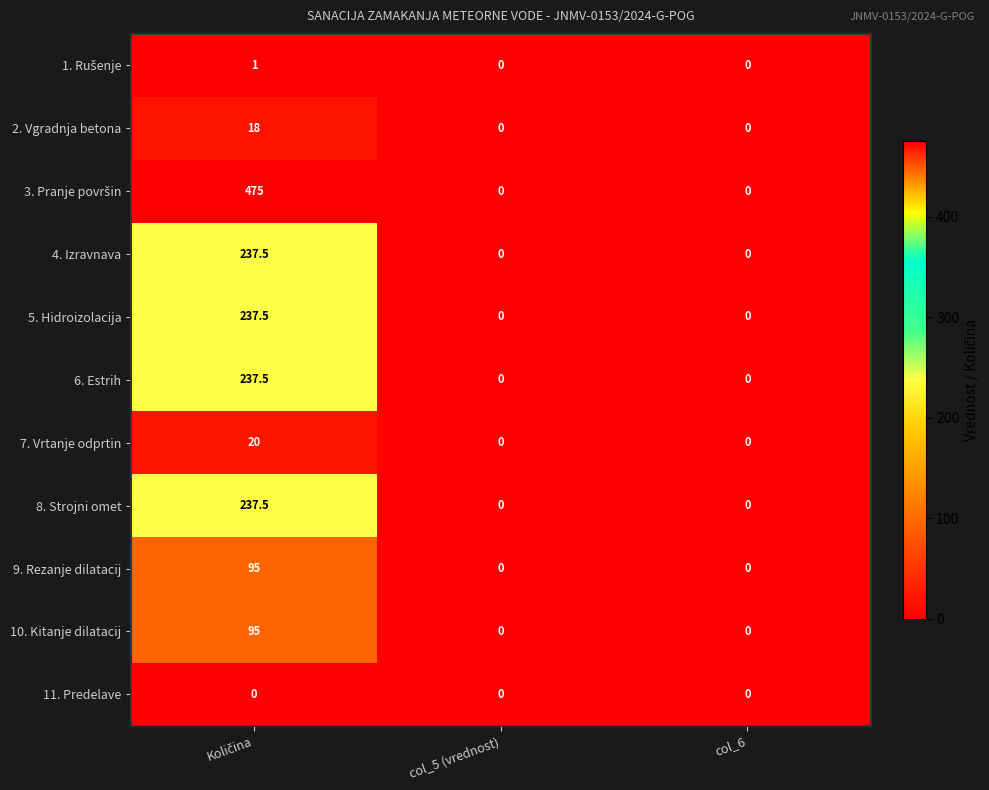

The 8. Strojni omet series shows 111.4 at col_6. True or false?

False